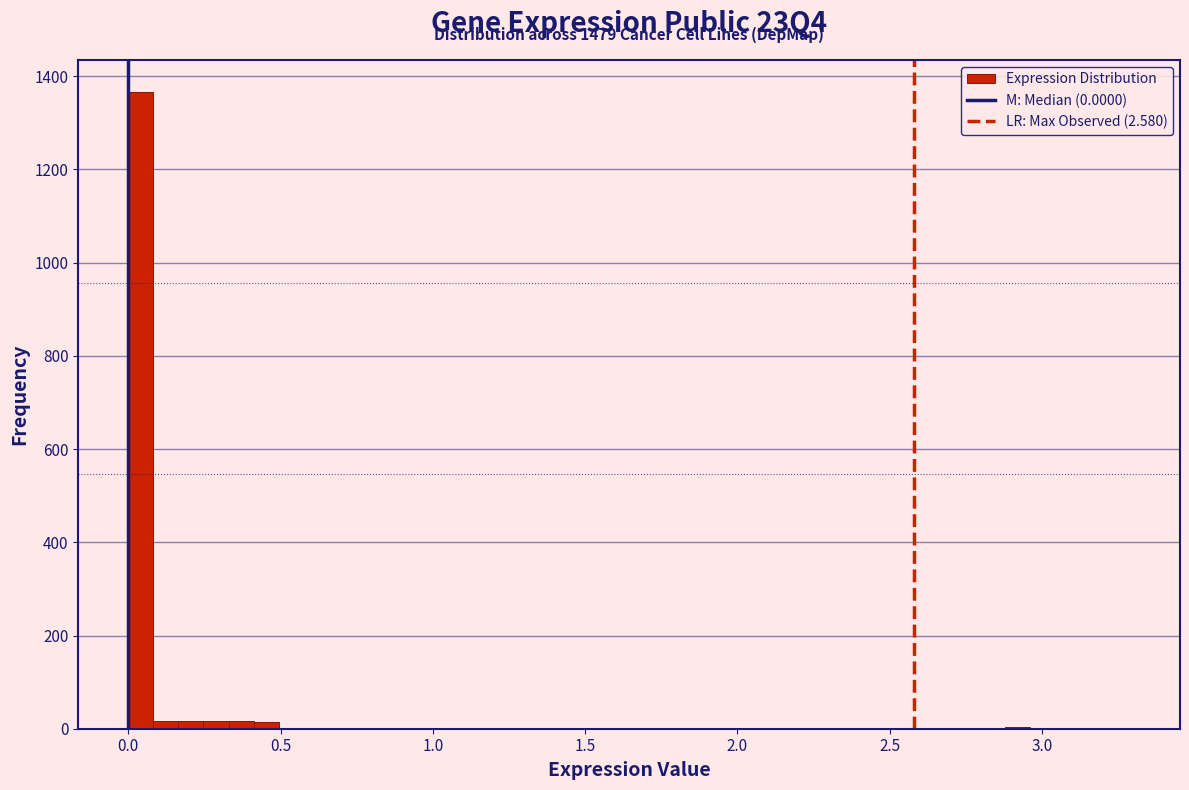

Read against the x-axis, roughly where is the centre of the tallest bar?

0.05